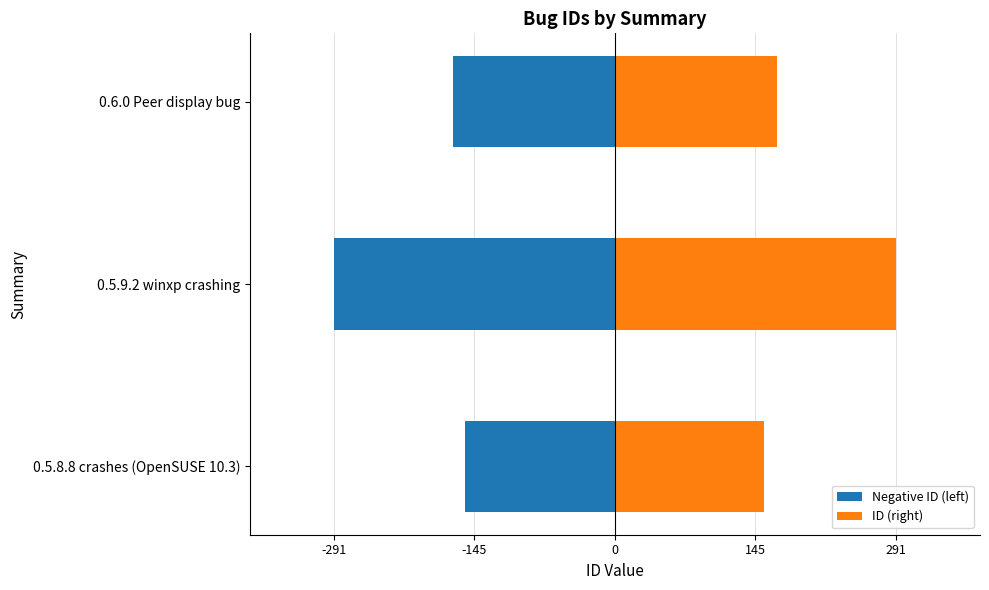

Reading right to left, transcribe all the data shown in this chart.

Negative ID (left): -168	-291	-155
ID (right): 168	291	155